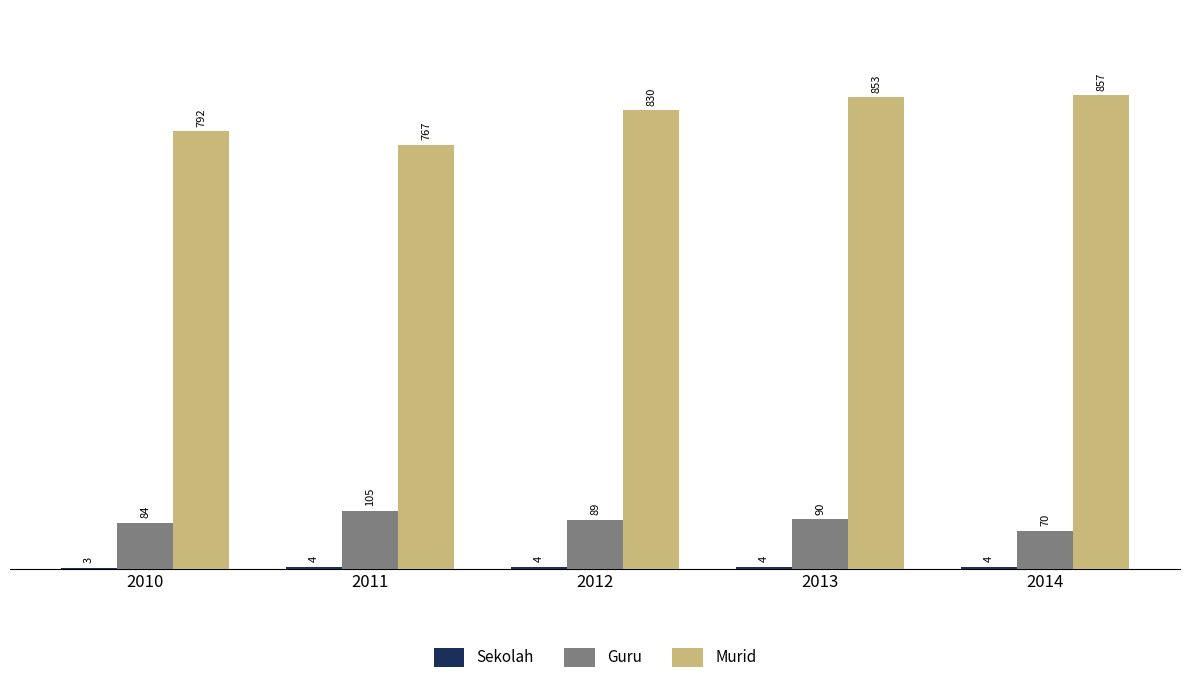

Where is Murid nearest to the value 812?

2012